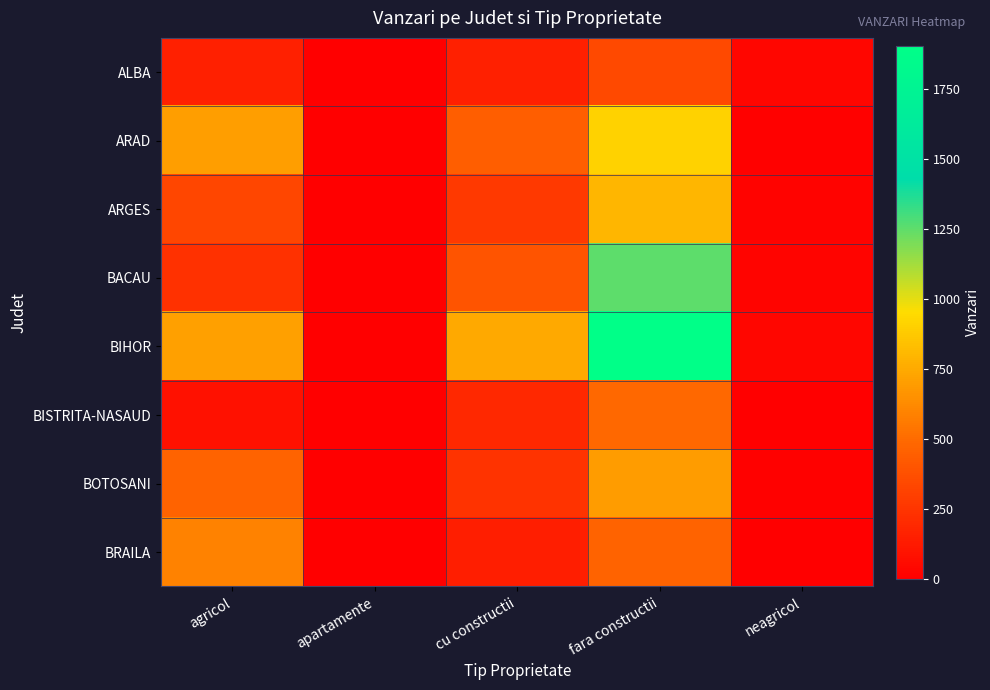

At how many categories does at least one series exceed 119?

3